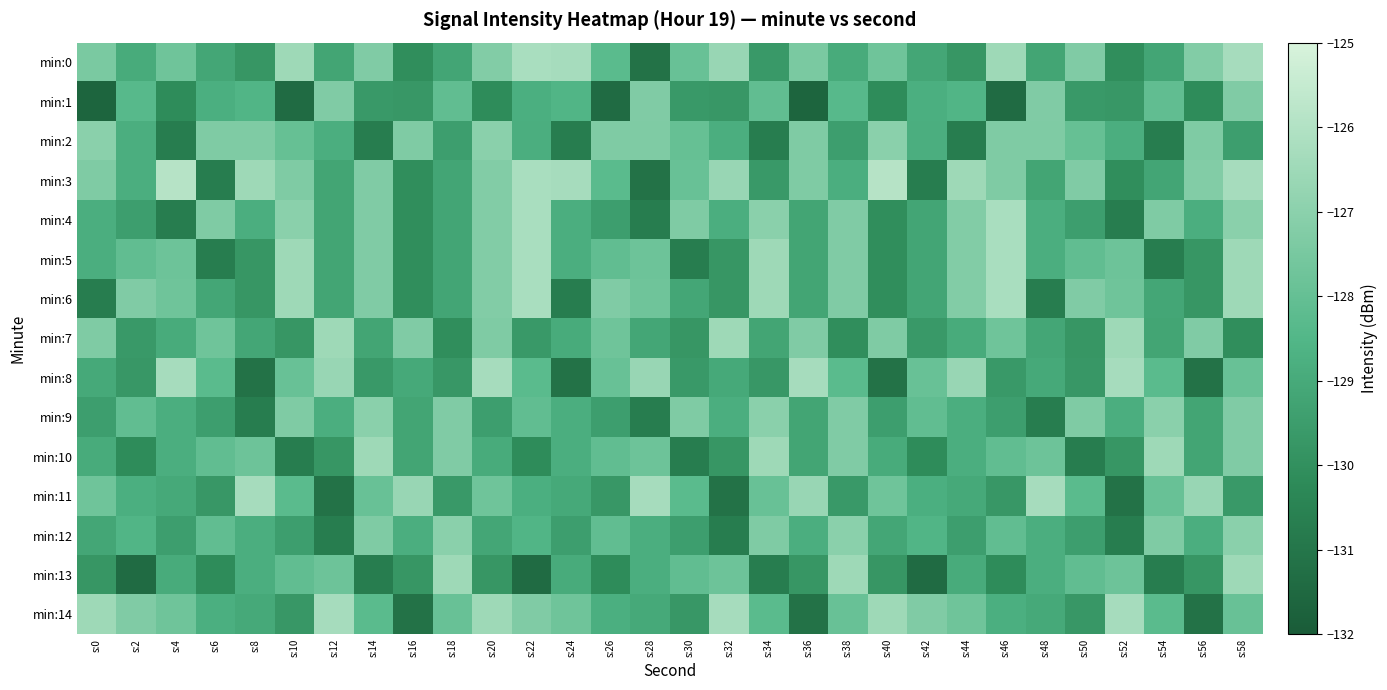

Which category has the highest value across all series?

s:4